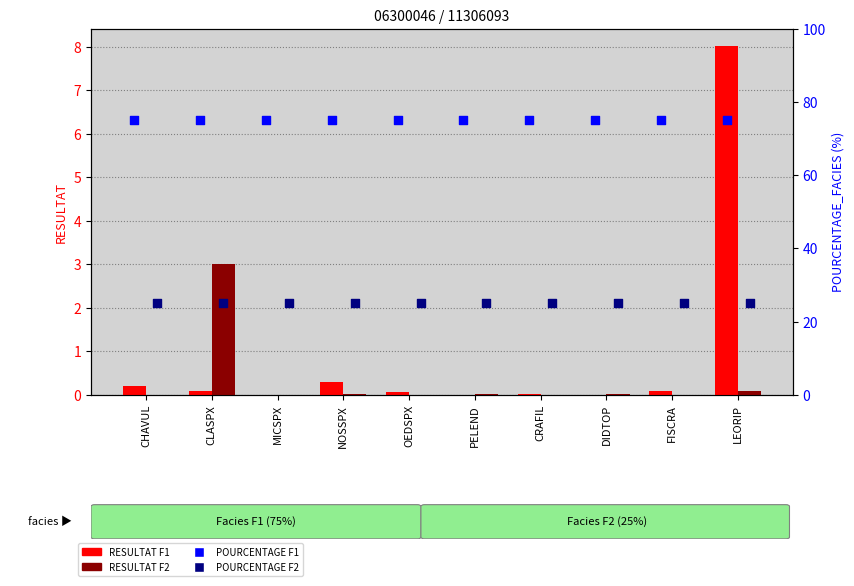

At how many categories does at least one series exceed 21?

10